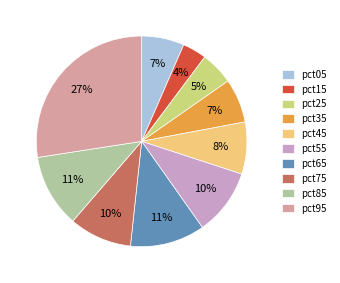

Count the number of slices in the pie.

10